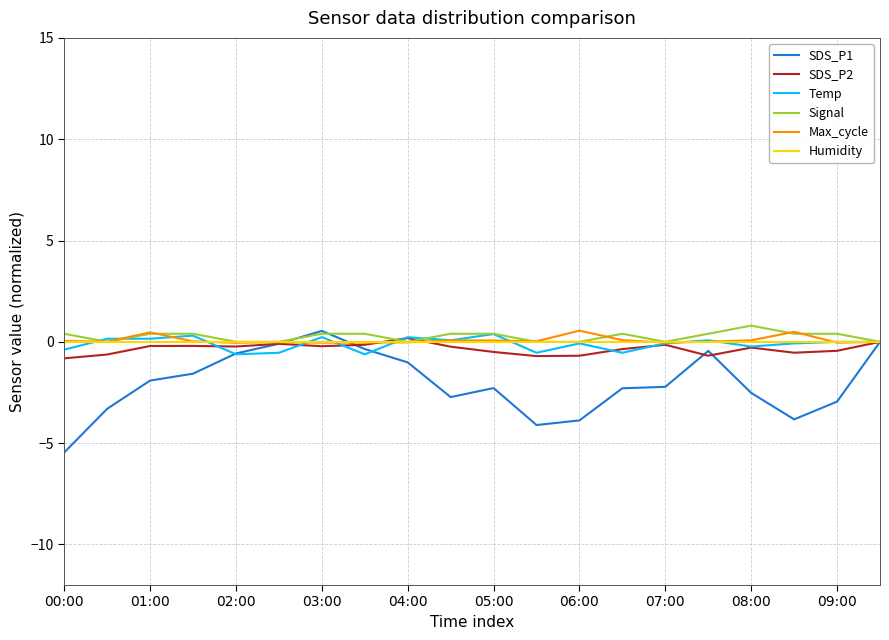

What is the highest value of the Signal series?

0.8